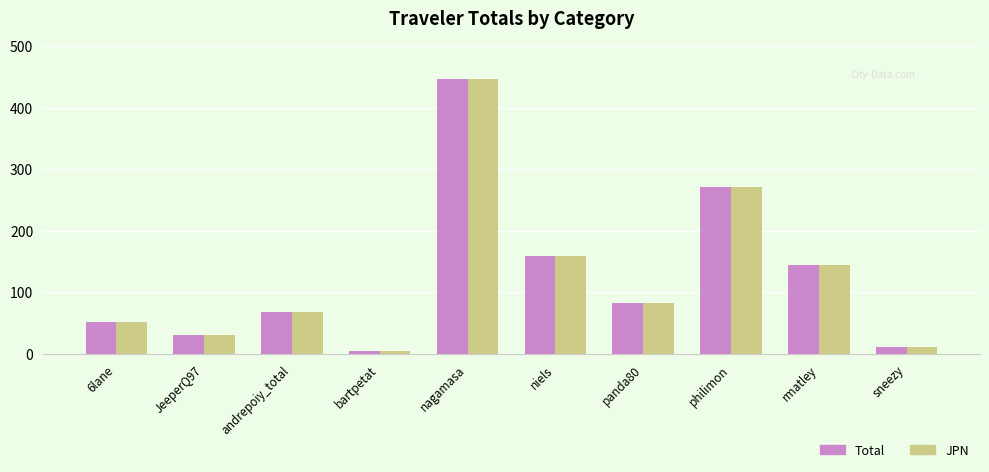

What is the label of the 1st bar from the left?

6lane